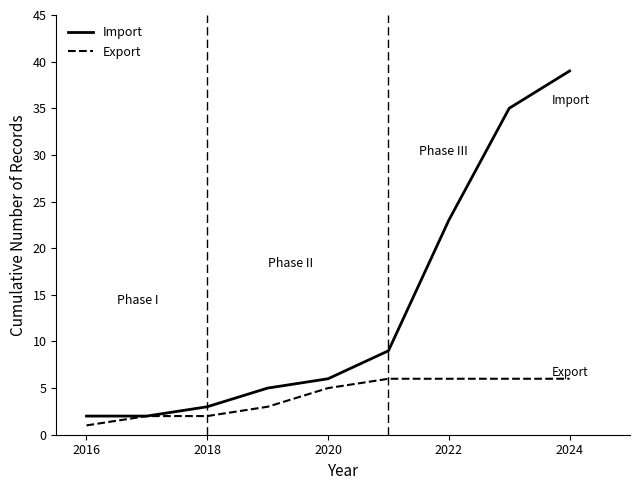

Rank the series by their average value, from lowest to highest.

Export, Import